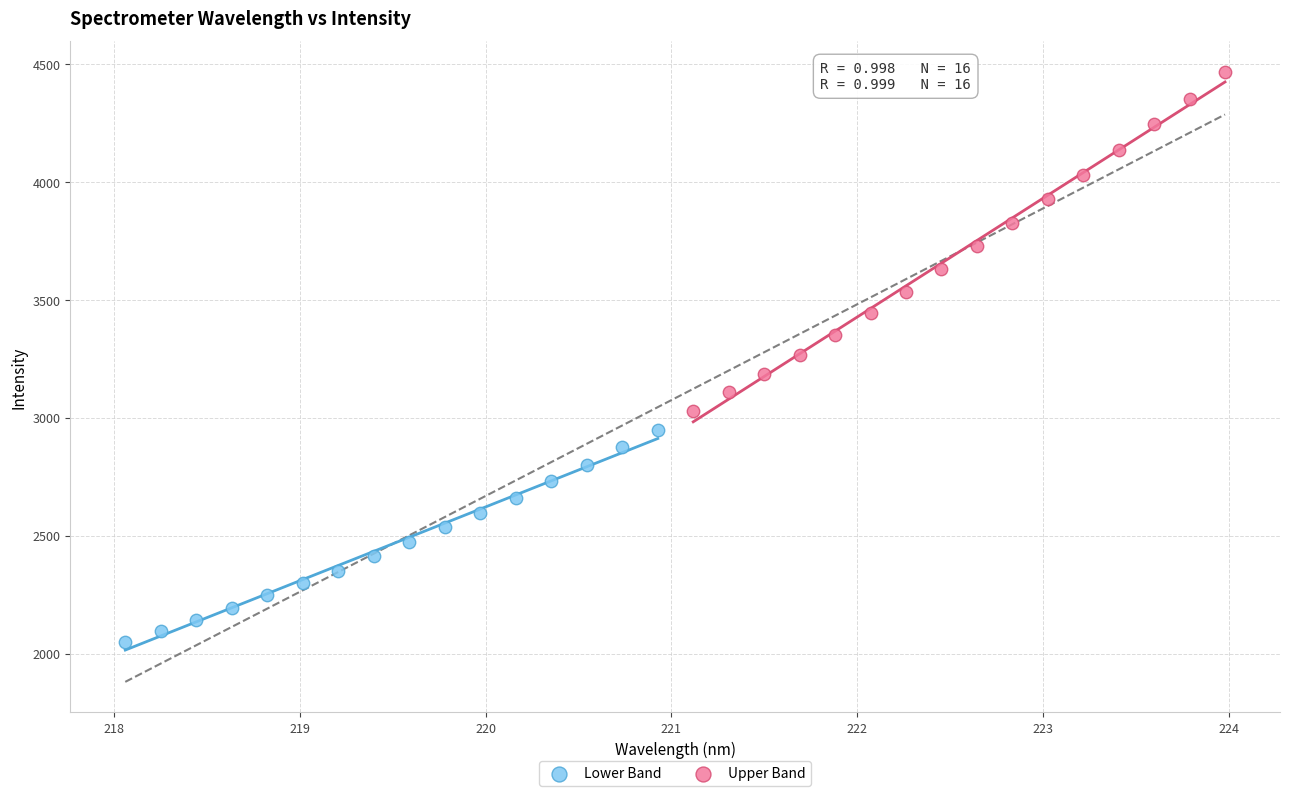

Which series has the largest Y range (max minus min)?

Upper Band